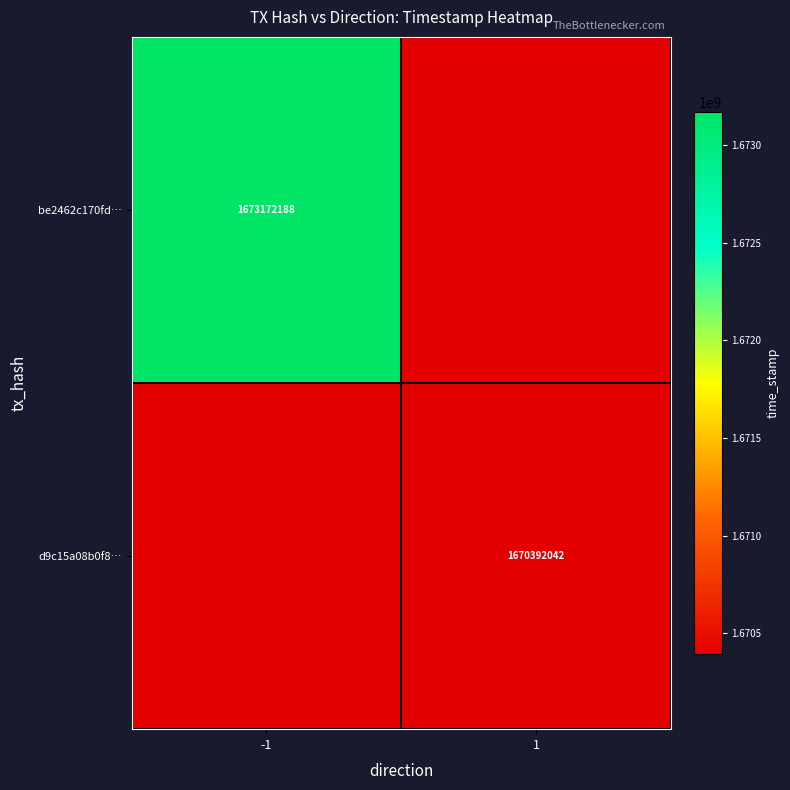

What is the total value across all series at -1?

3343564230